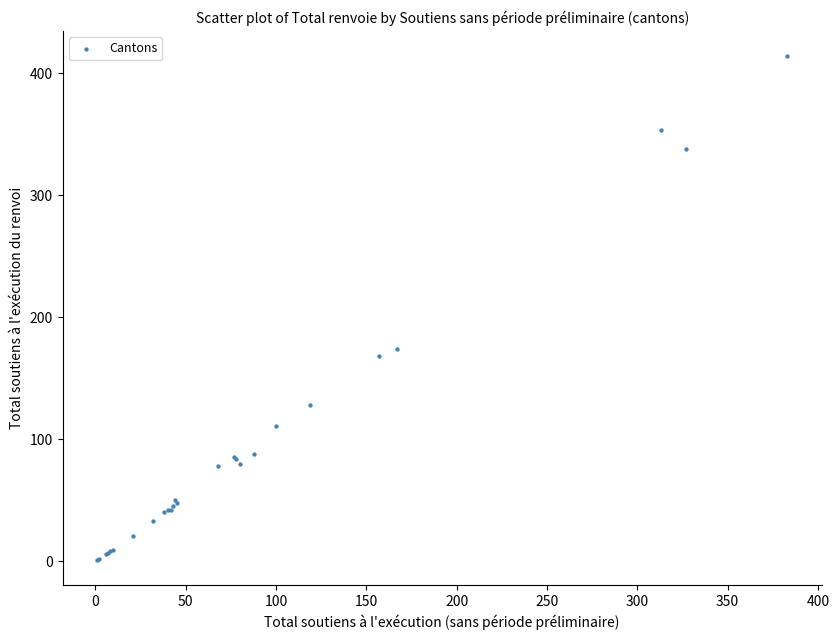

What Y value in the scatter plot is closest to 207?

174